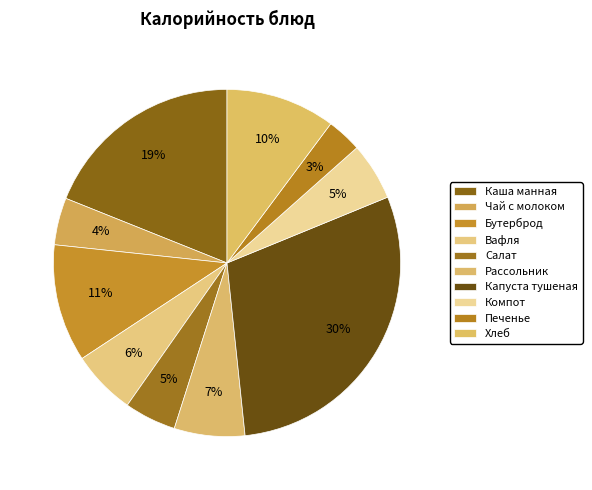

How many slices are in this pie chart?

10